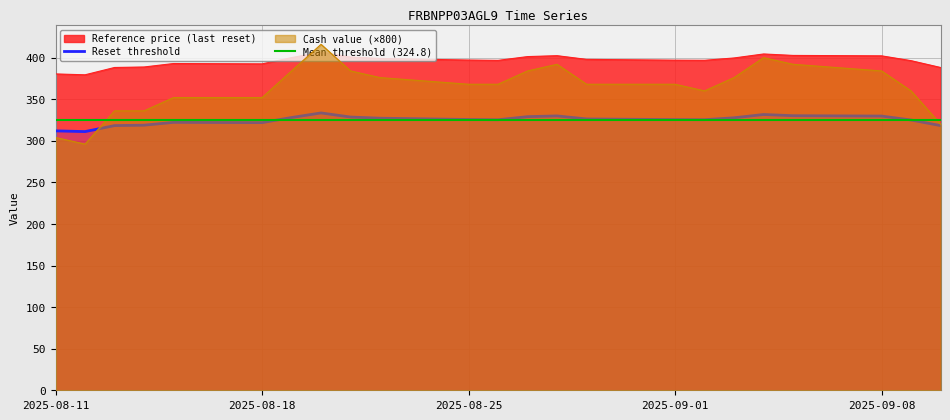

Between 2025-08-22 and 2025-09-08, which series saw the biggest shift?

Cash value